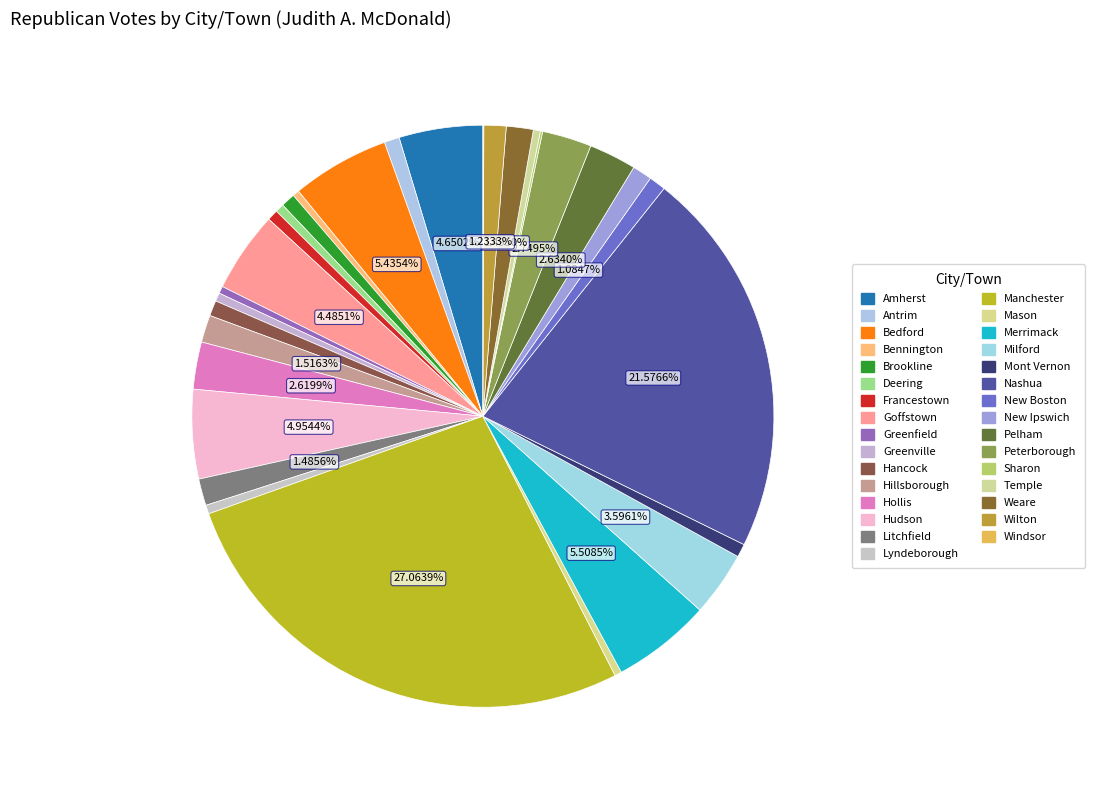

Does Milford account for over 50% of the chart?

No